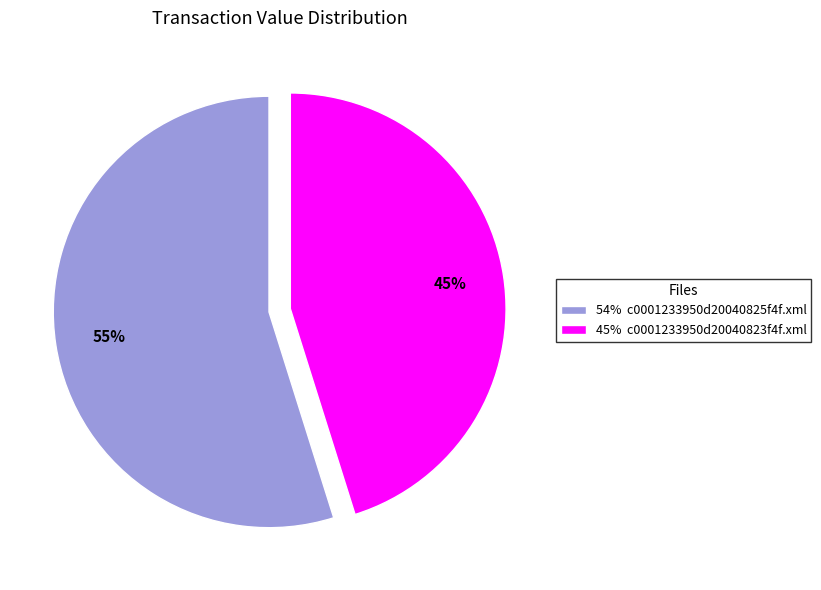

How many segments does this pie chart have?

2